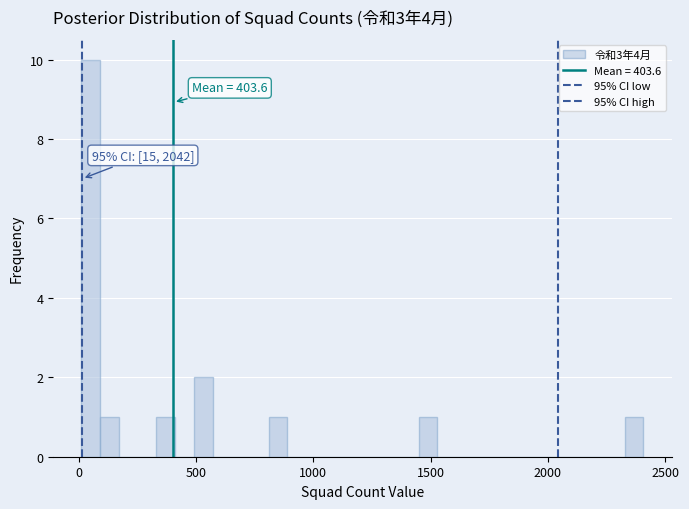

Read against the x-axis, roughly where is the centre of the tallest bar?

50